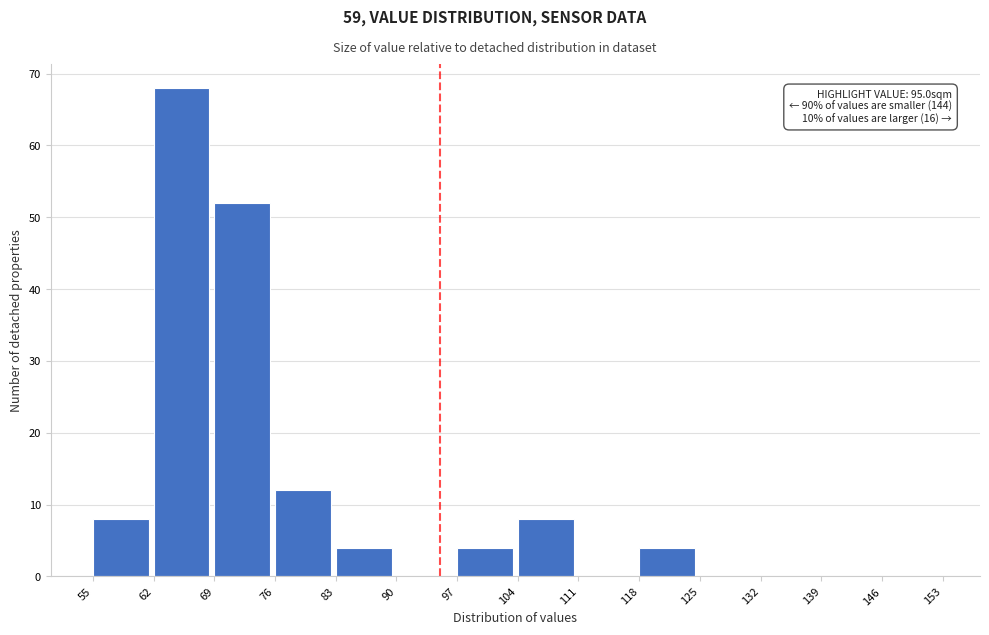

Over which range of the x-axis is the bar tallest?

62 to 69